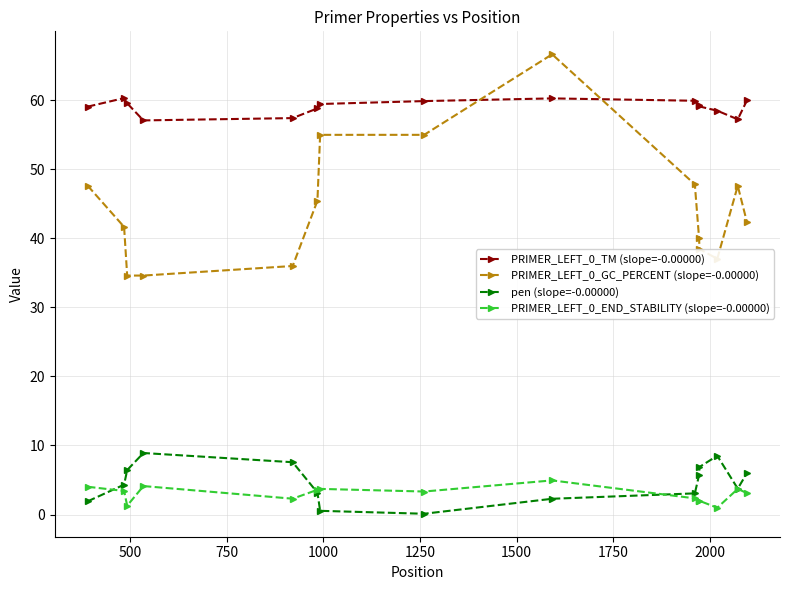

Which series has the largest total across all categories?

PRIMER_LEFT_0_TM (slope=-0.00000)